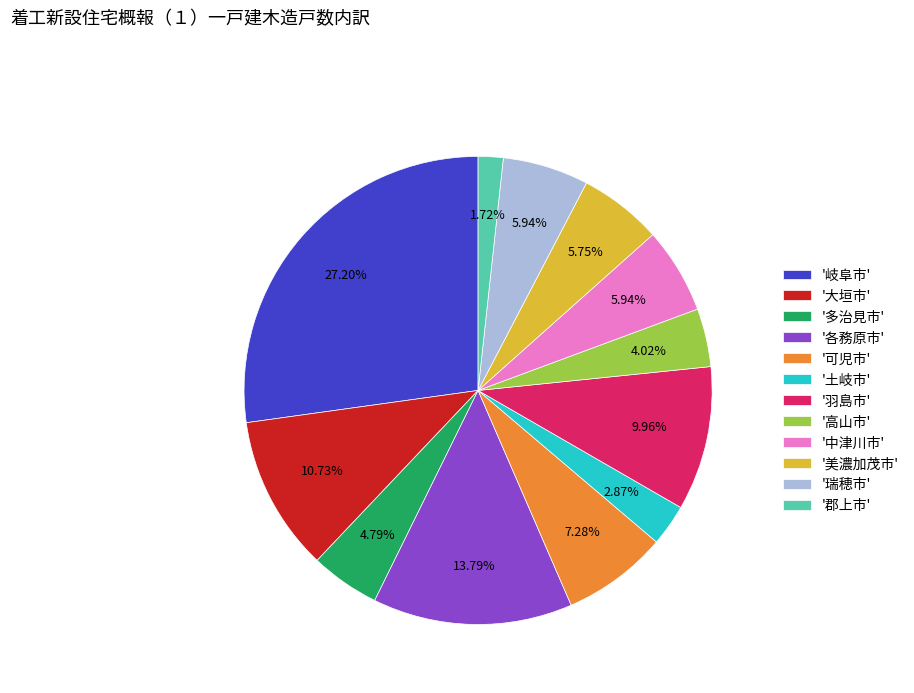

Does '多治見市' represent more than half of the total?

No